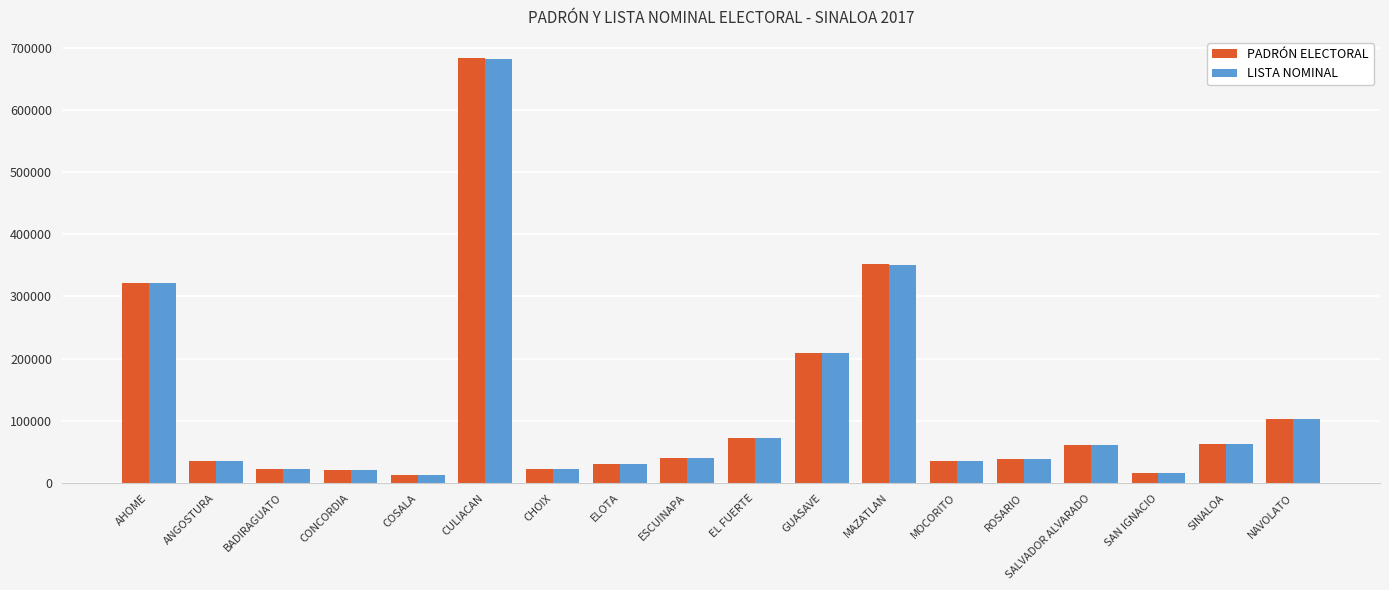

What is the maximum value for LISTA NOMINAL?

681372